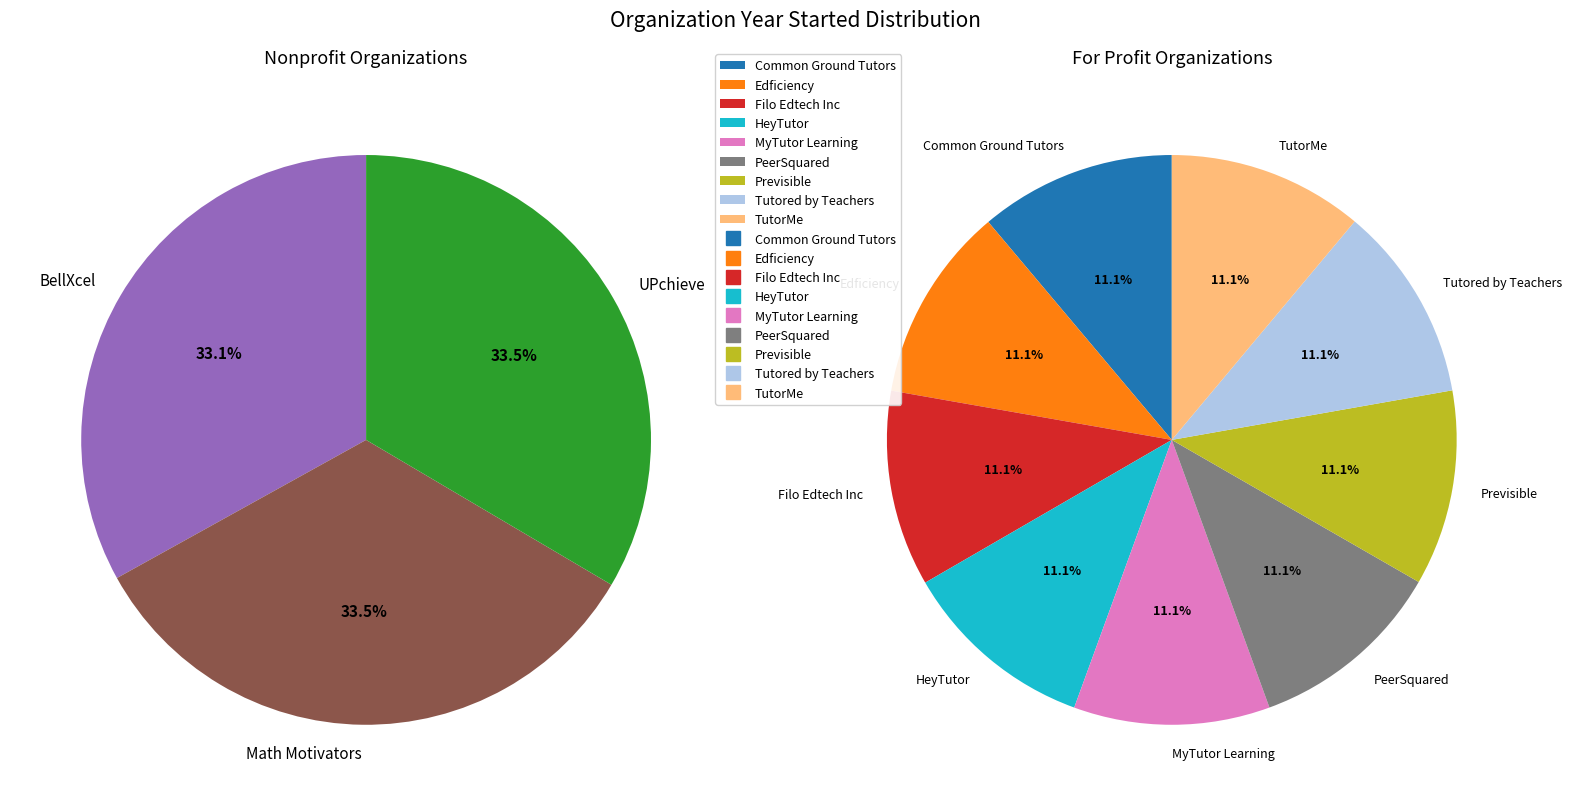

True or false: UPchieve accounts for 1% of the total.

False